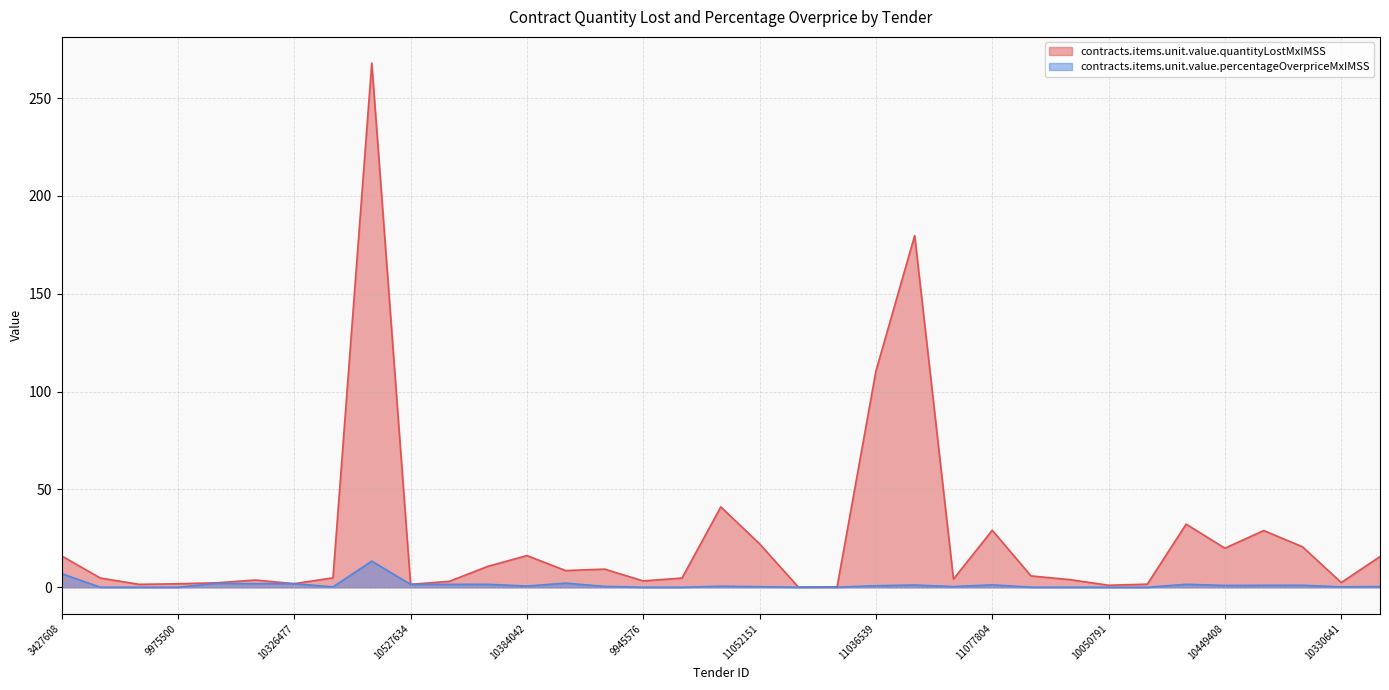

In contracts.items.unit.value.quantityLostMxIMSS, how many points are lower than both neighbors (excluding endpoints)?

10